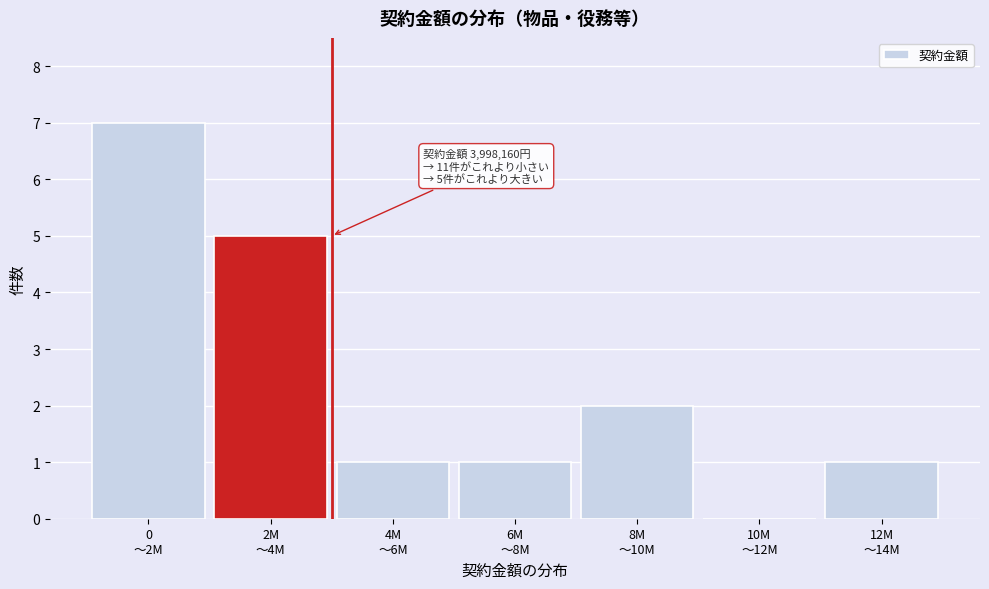

What is the maximum value shown in the chart?

7